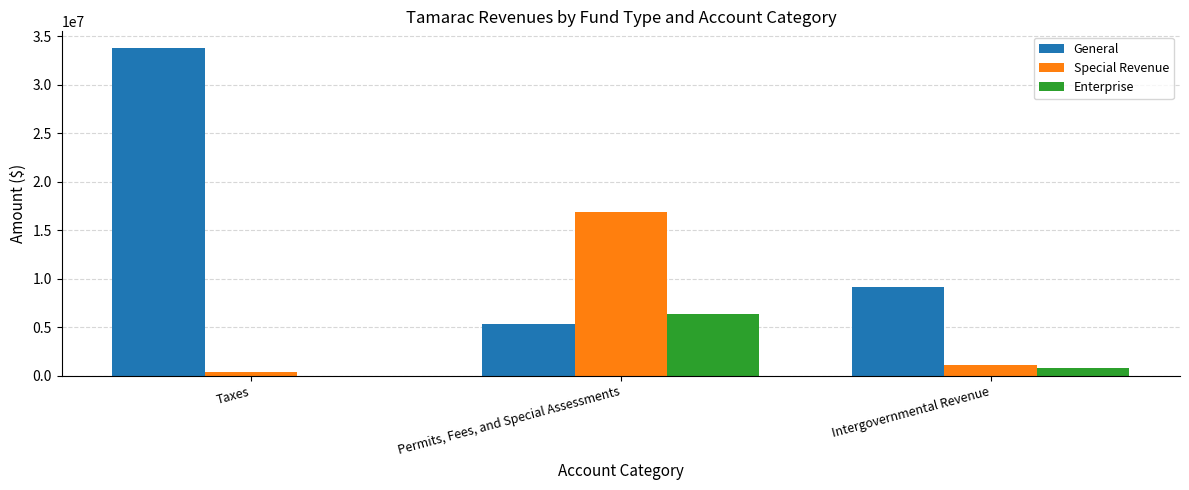

What is the difference between the General values at Permits, Fees, and Special Assessments and Intergovernmental Revenue?

3790988